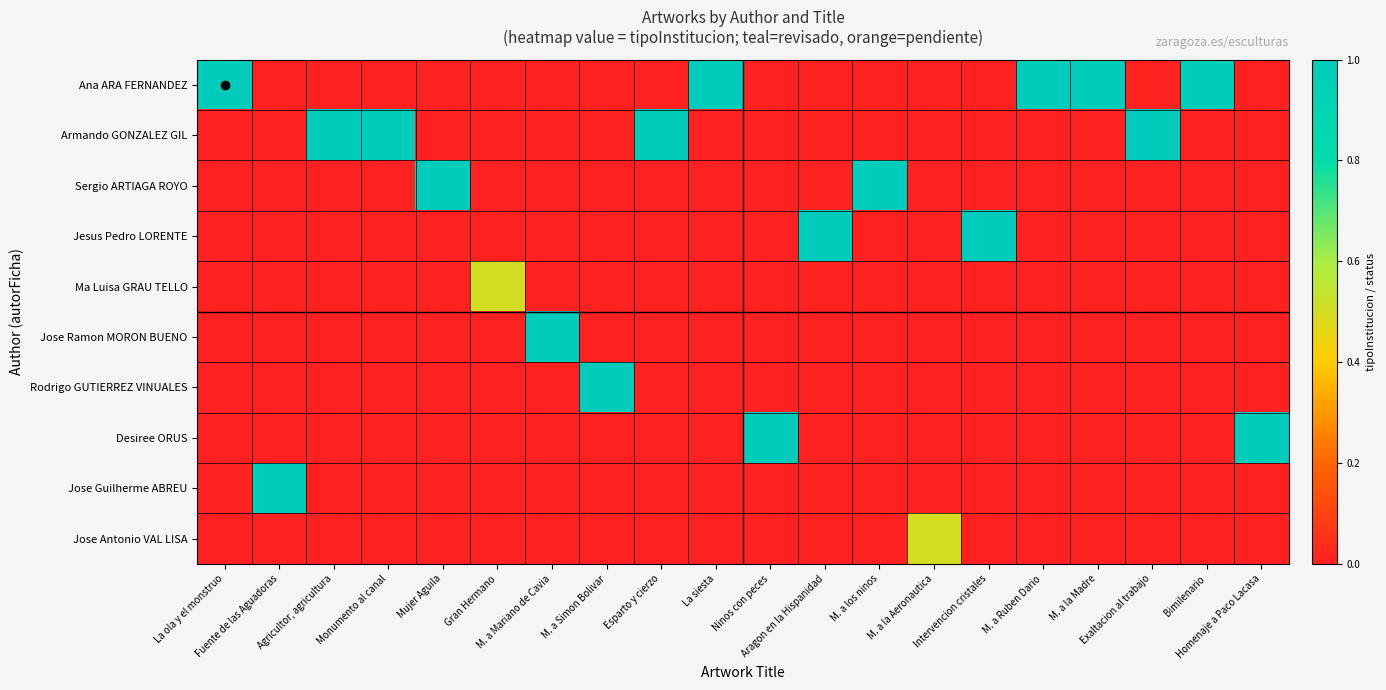

How many series are shown in this chart?

10